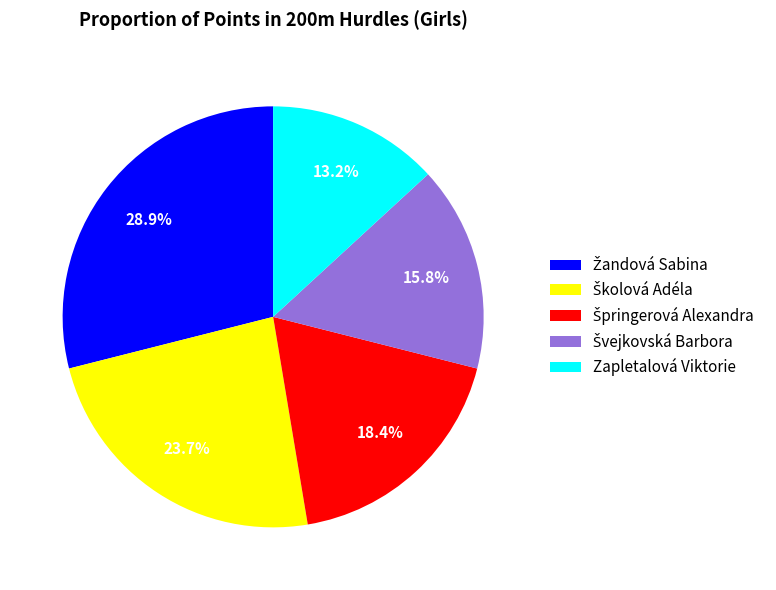

Does any single category account for the majority?

No